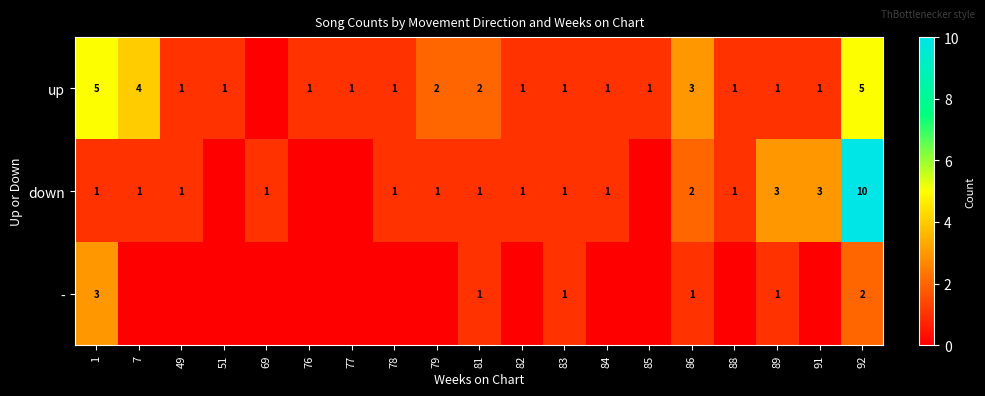

The value of up at 92 is 5. True or false?

True